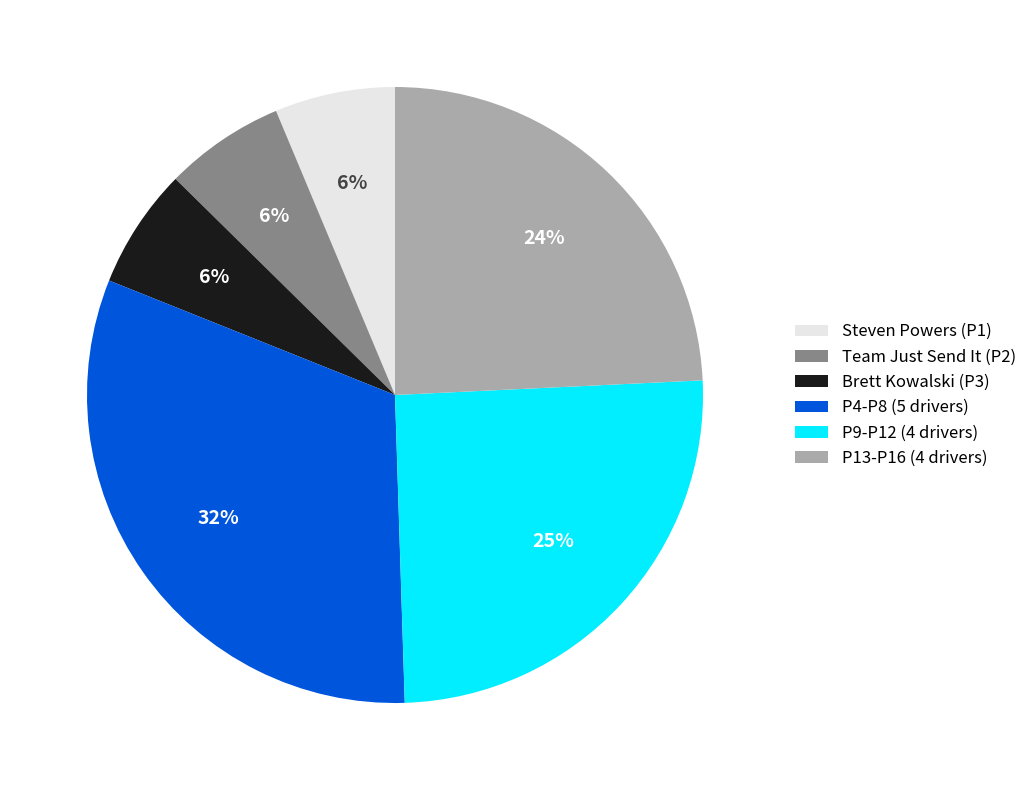

Does Brett Kowalski (P3) represent more than half of the total?

No